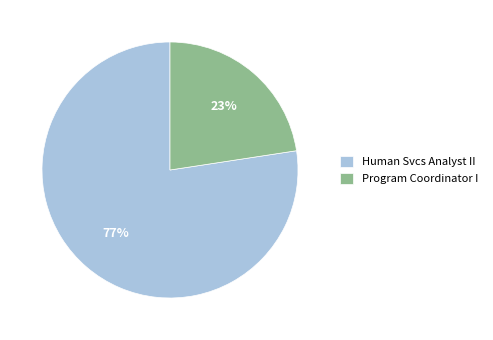

To the nearest percent, what is the combined percentage of Program Coordinator I and Human Svcs Analyst II?

100%